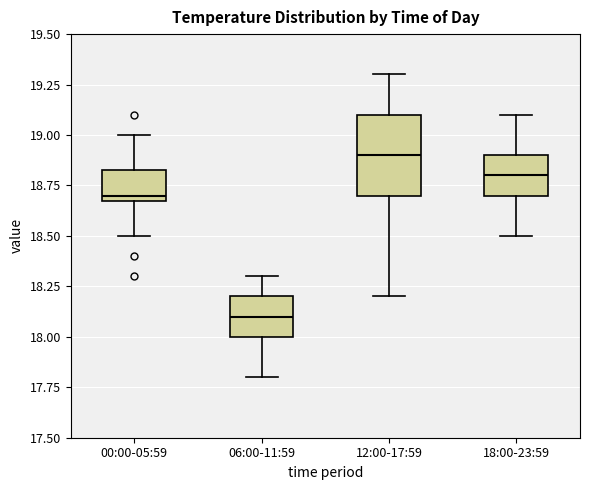

Reading left to right, transcribe this box plot: for each box, give where its median line is, the range the box spans, and where its two whiskers end, as read against the y-axis. The values are not printed on the chart, so give them approximately, as read against the axis.

00:00-05:59: median 18.70 (just above the box's lower edge), box 18.70 to 18.85, whiskers 18.50 to 19.00
06:00-11:59: median 18.10, box 18.00 to 18.20, whiskers 17.80 to 18.30
12:00-17:59: median 18.90, box 18.70 to 19.10, whiskers 18.20 to 19.30
18:00-23:59: median 18.80, box 18.70 to 18.90, whiskers 18.50 to 19.10